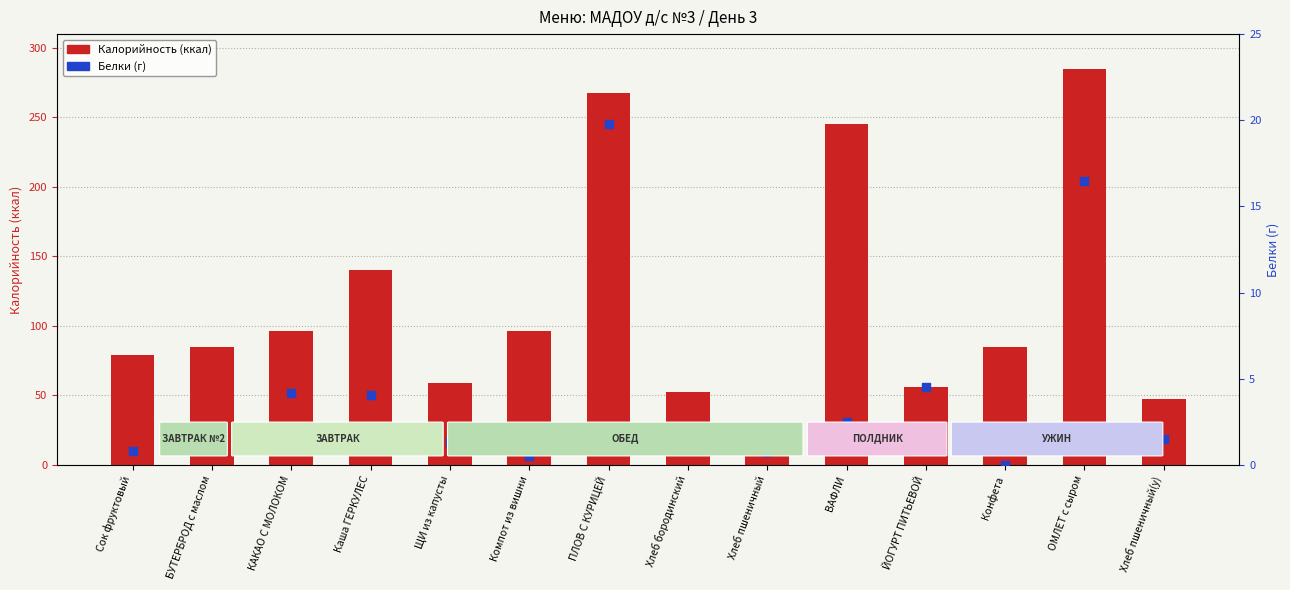

Which series reaches the minimum Y coordinate?

Белки (г)